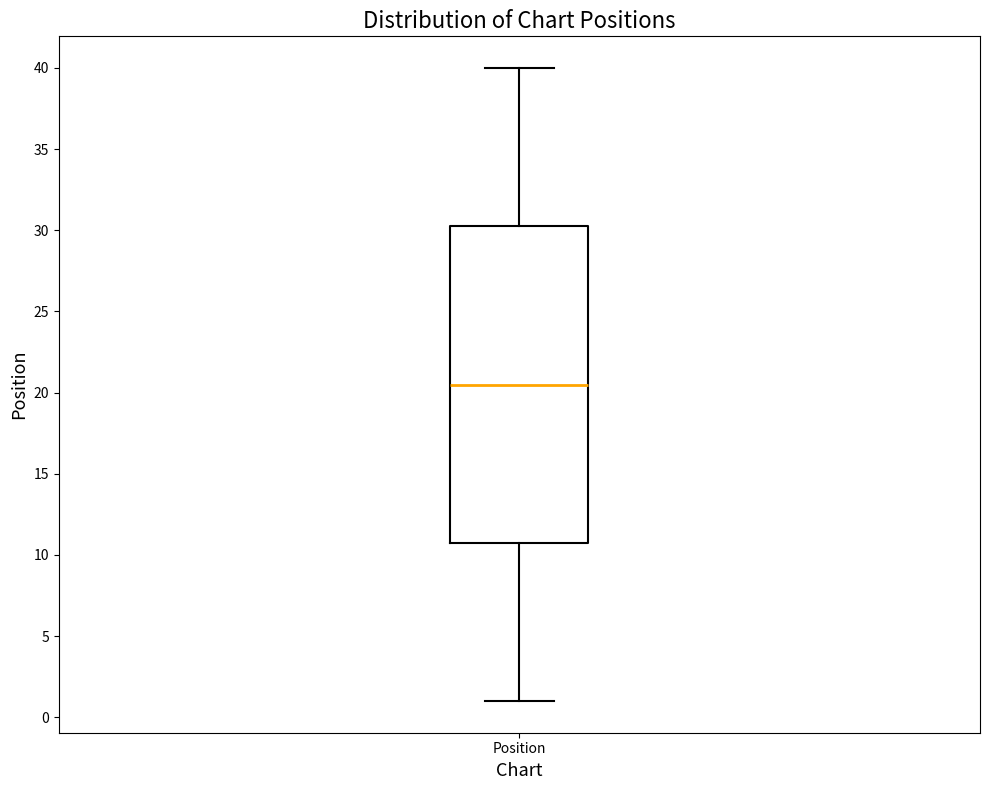

Transcribe this box plot: give where the median line is, the range the box spans, and where the two whiskers end, as read against the y-axis. The values are not printed on the chart, so give them approximately, as read against the axis.

median 20.5, box 11.0 to 30.5, whiskers 1.0 to 40.0